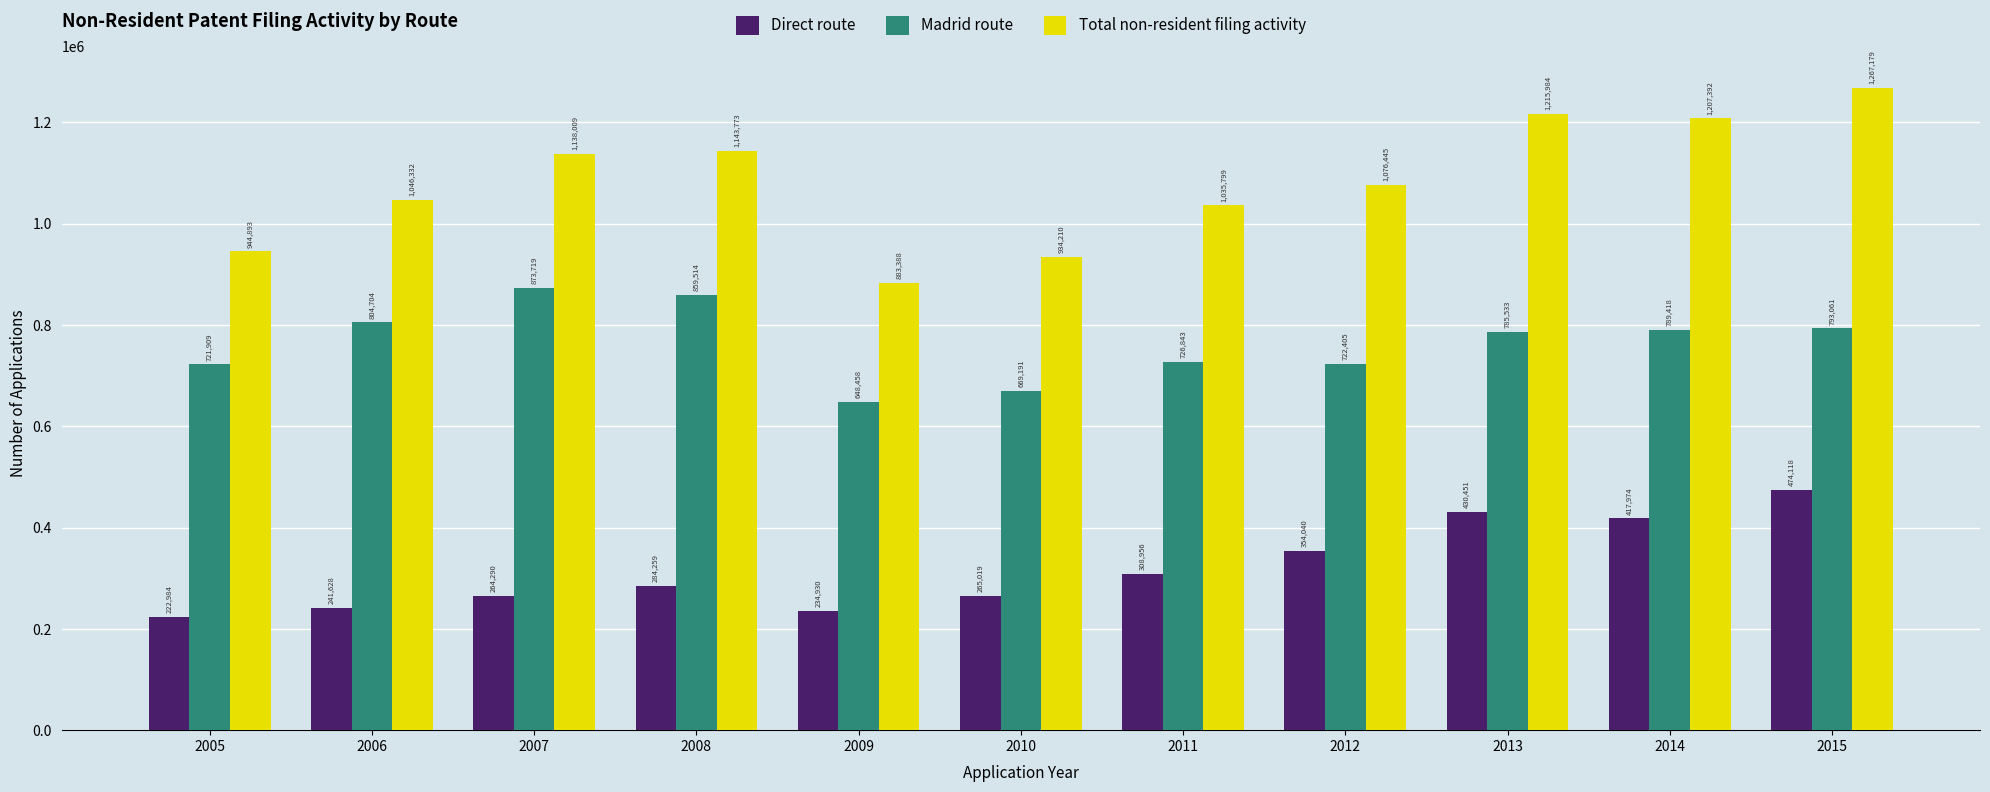

How many bars are there in total?

33